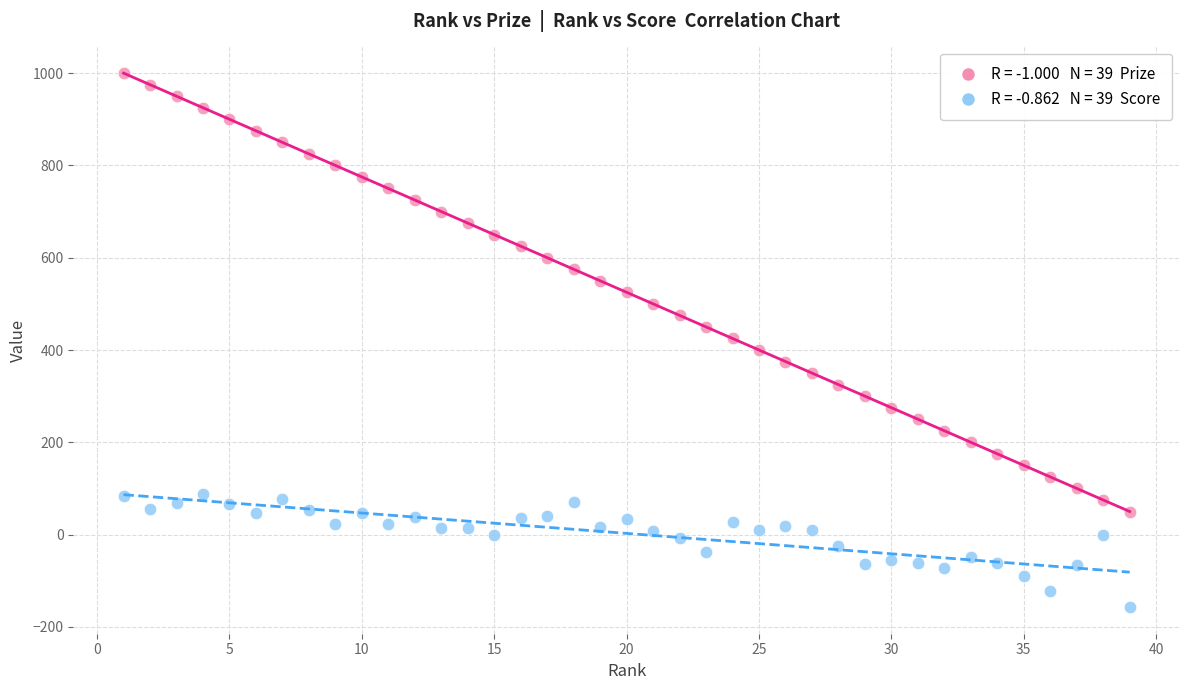

Across all data points, what is the range of X values (max minus min)?

38